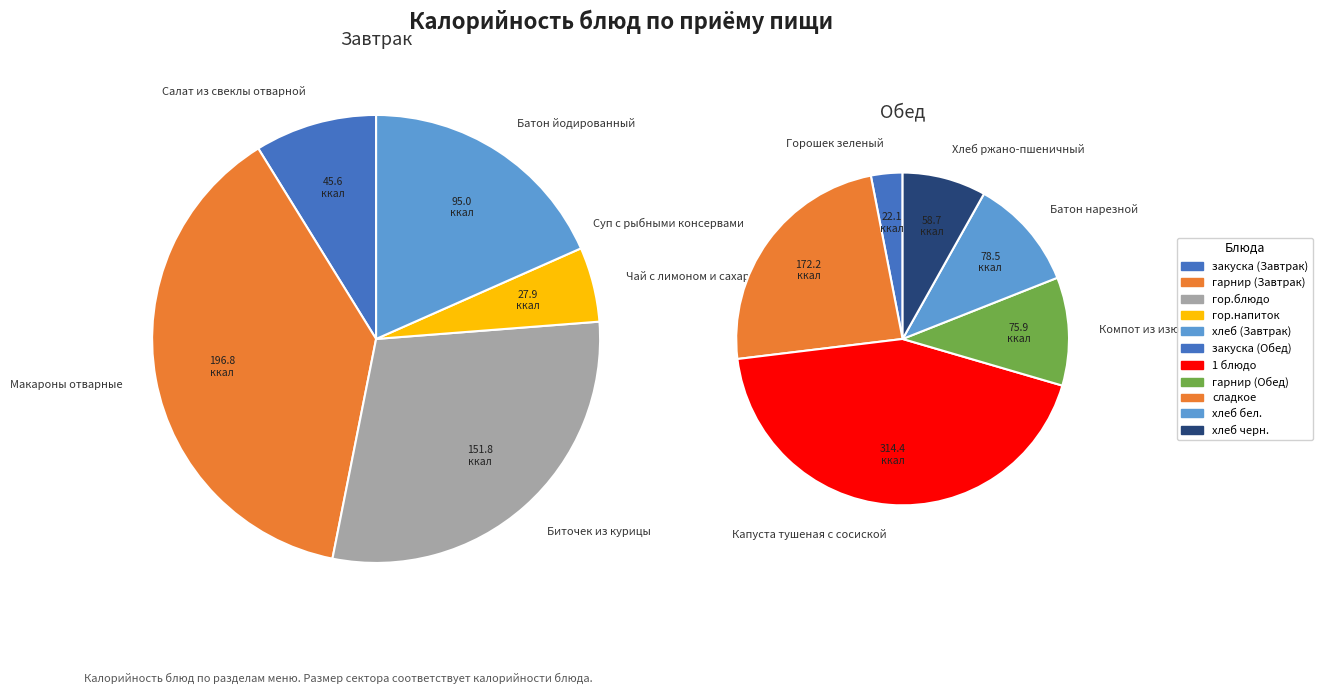

How many segments does this pie chart have?

11